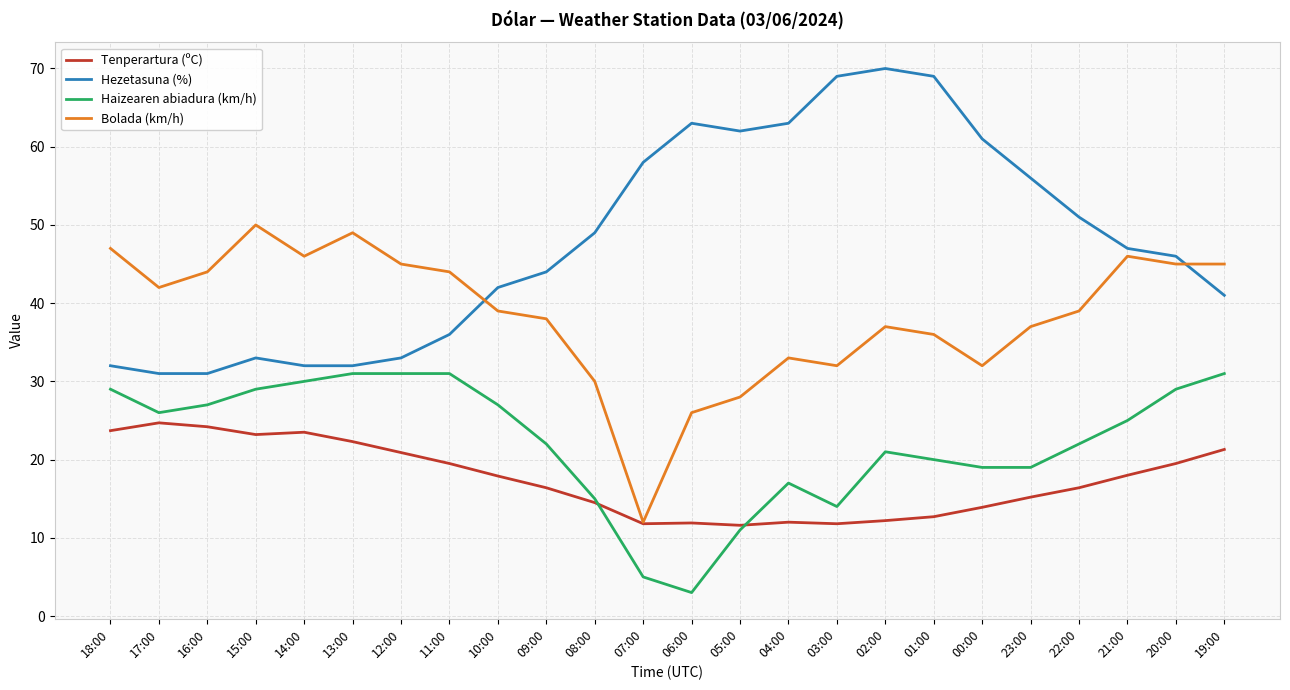

Which series has the largest range (max minus min)?

Hezetasuna (%)